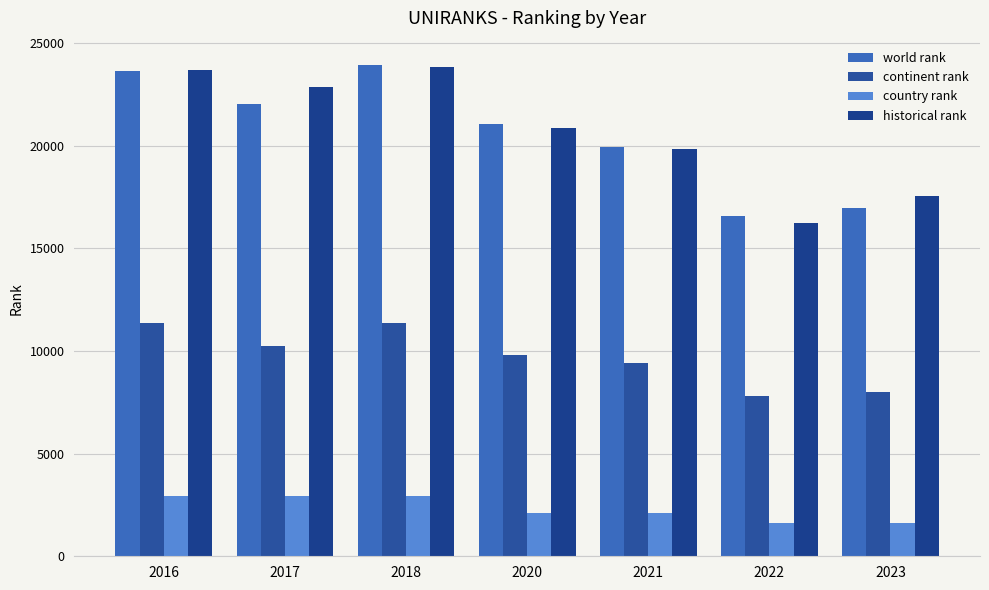

What is the difference between the world rank values at 2020 and 2017?

969.0